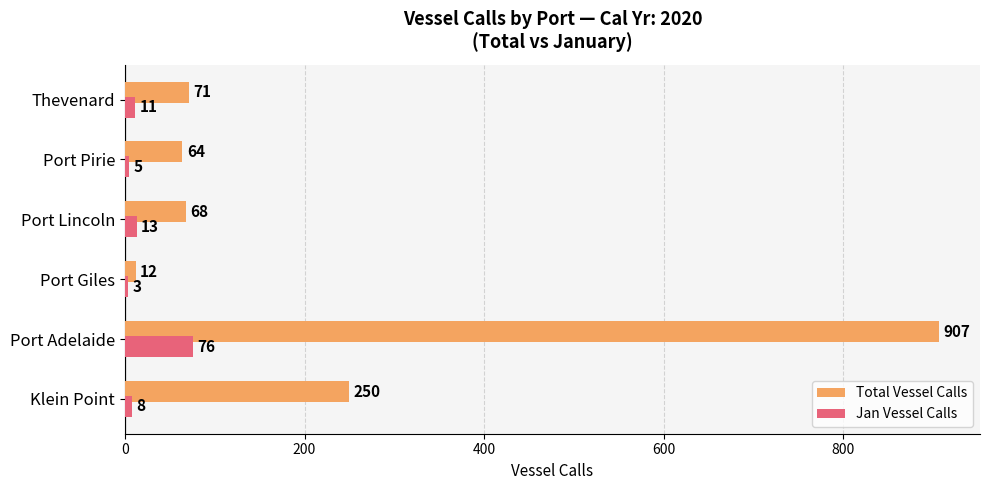

True or false: Jan Vessel Calls has a value of 3 at Port Giles.

True